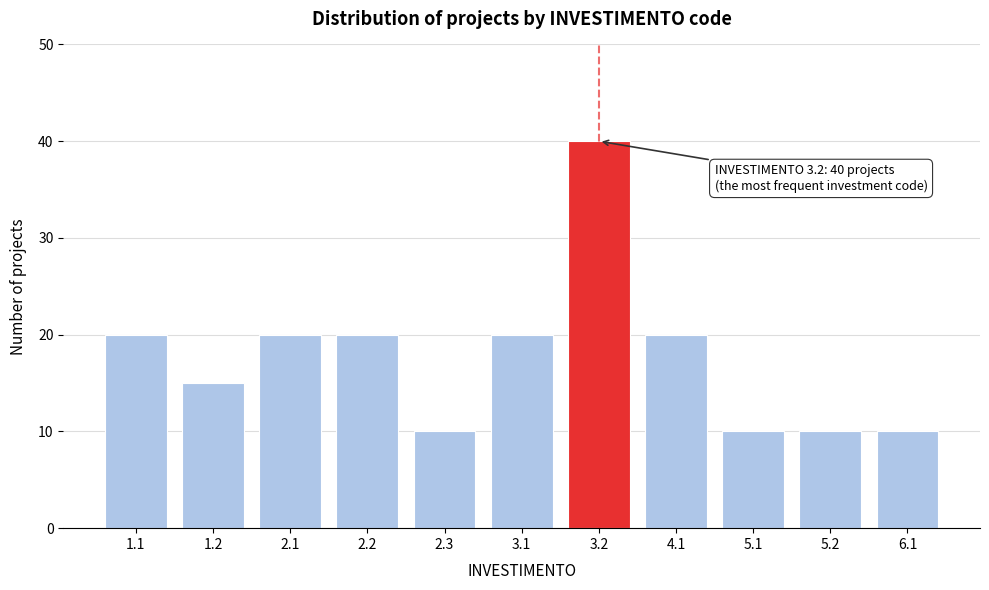

Reading left to right, list all the values displayed in this chart.

20	15	20	20	10	20	40	20	10	10	10